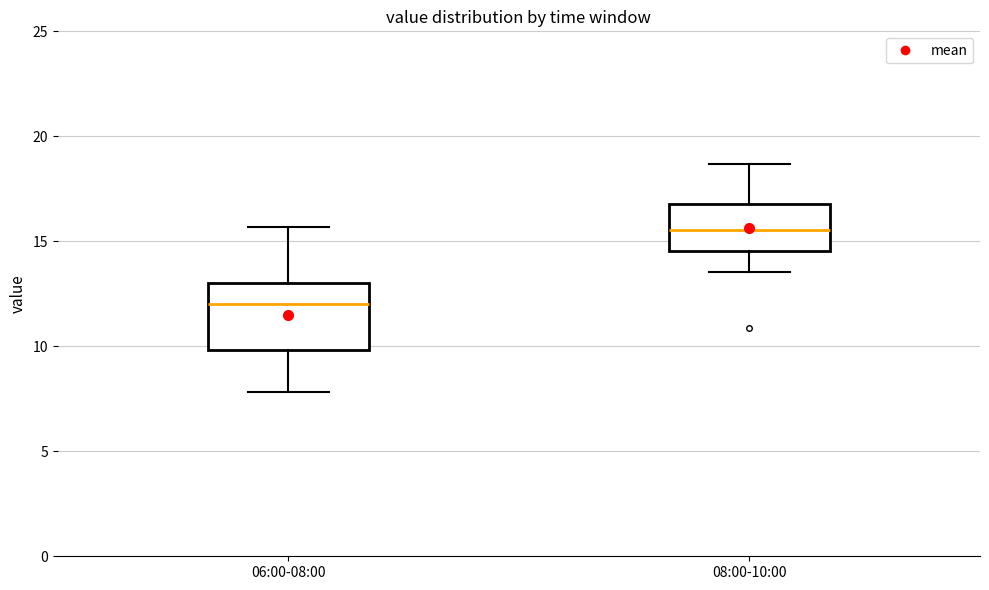

Which box is the tallest, from its lower edge to its upper edge?

06:00-08:00